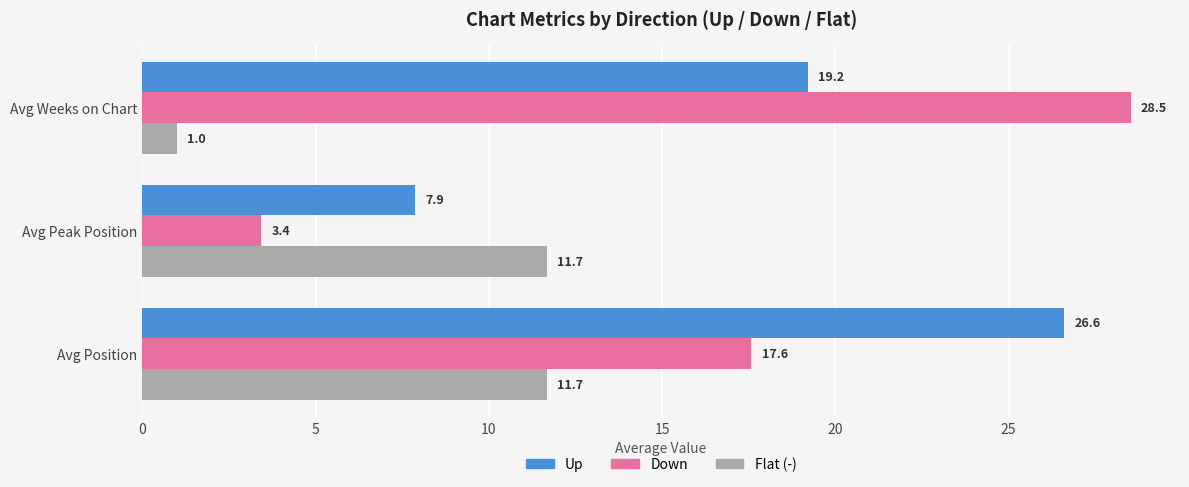

What is the greatest value displayed?

28.5